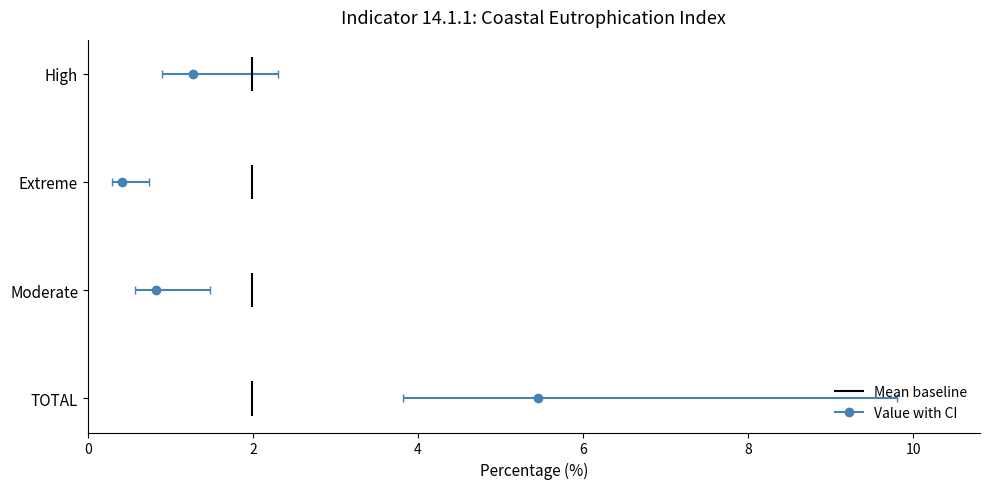

List the labels in order of value, largest first.

TOTAL, High, Moderate, Extreme